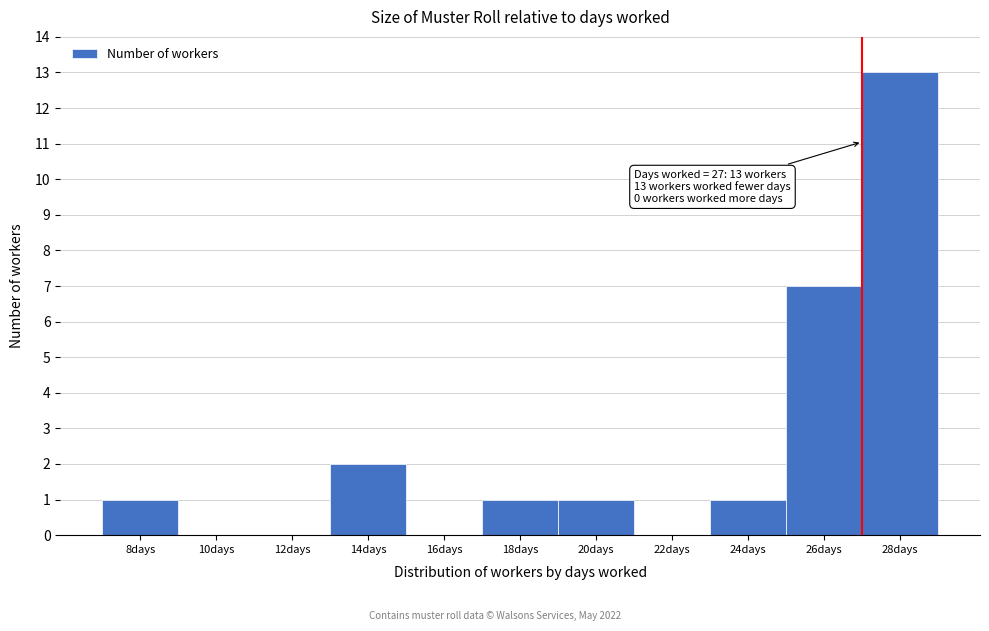

Over which range of the x-axis is the bar tallest?

27 to 29